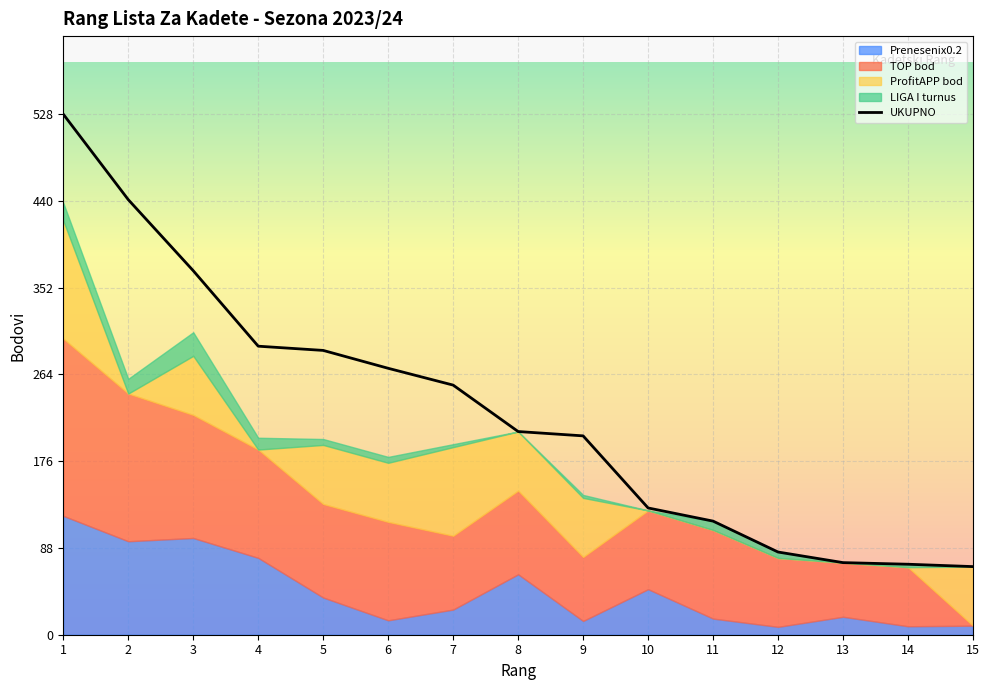

Reading left to right, list all the values displayed in this chart.

1=528.8	2=442.0	3=369.8	4=293.1	5=288.8	6=270.6	7=253.6	8=206.4	9=202.0	10=128.8	11=115.4	12=84.0	13=73.2	14=71.6	15=69.2